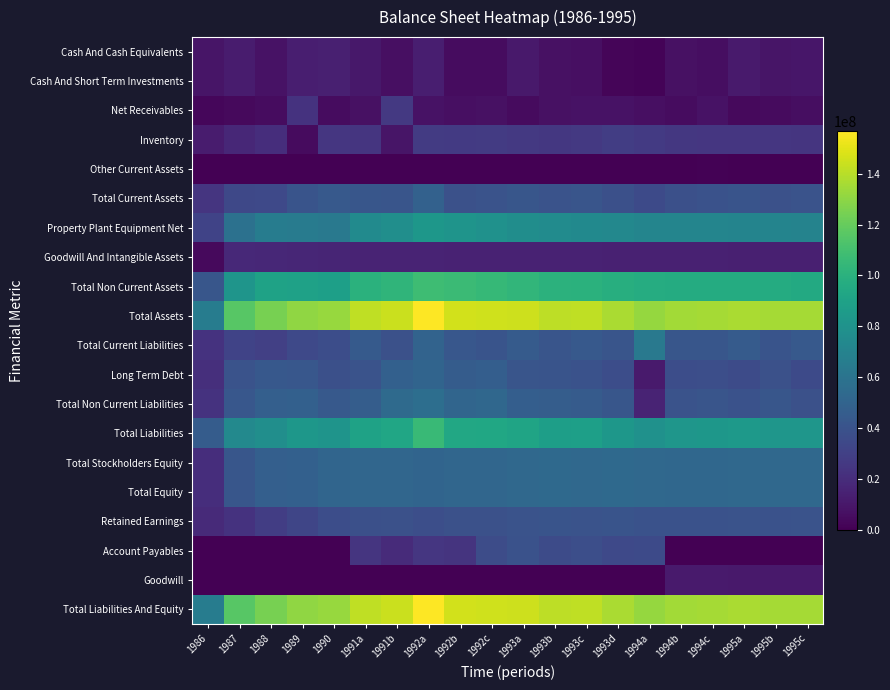

At how many categories does at least one series exceed 31228130?

20